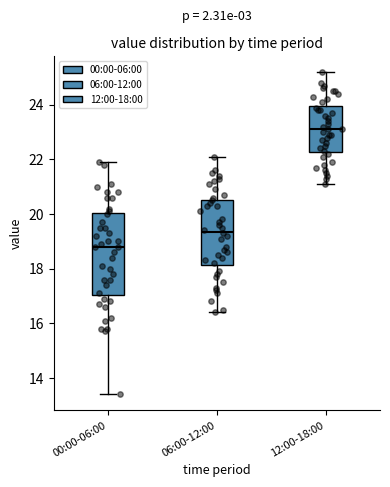

Which box is the tallest, from its lower edge to its upper edge?

00:00-06:00